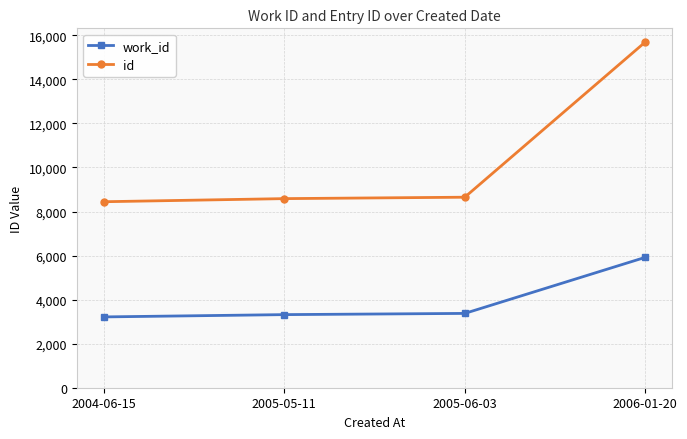

How many values in the work_id series are below 3374?

2